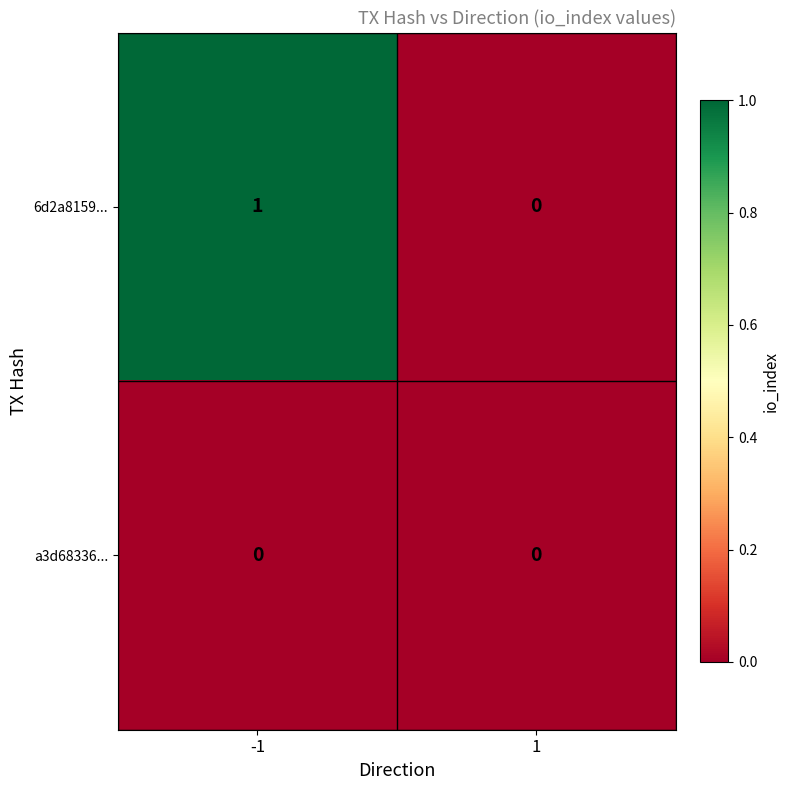

At which category is the sum across all series the highest?

-1